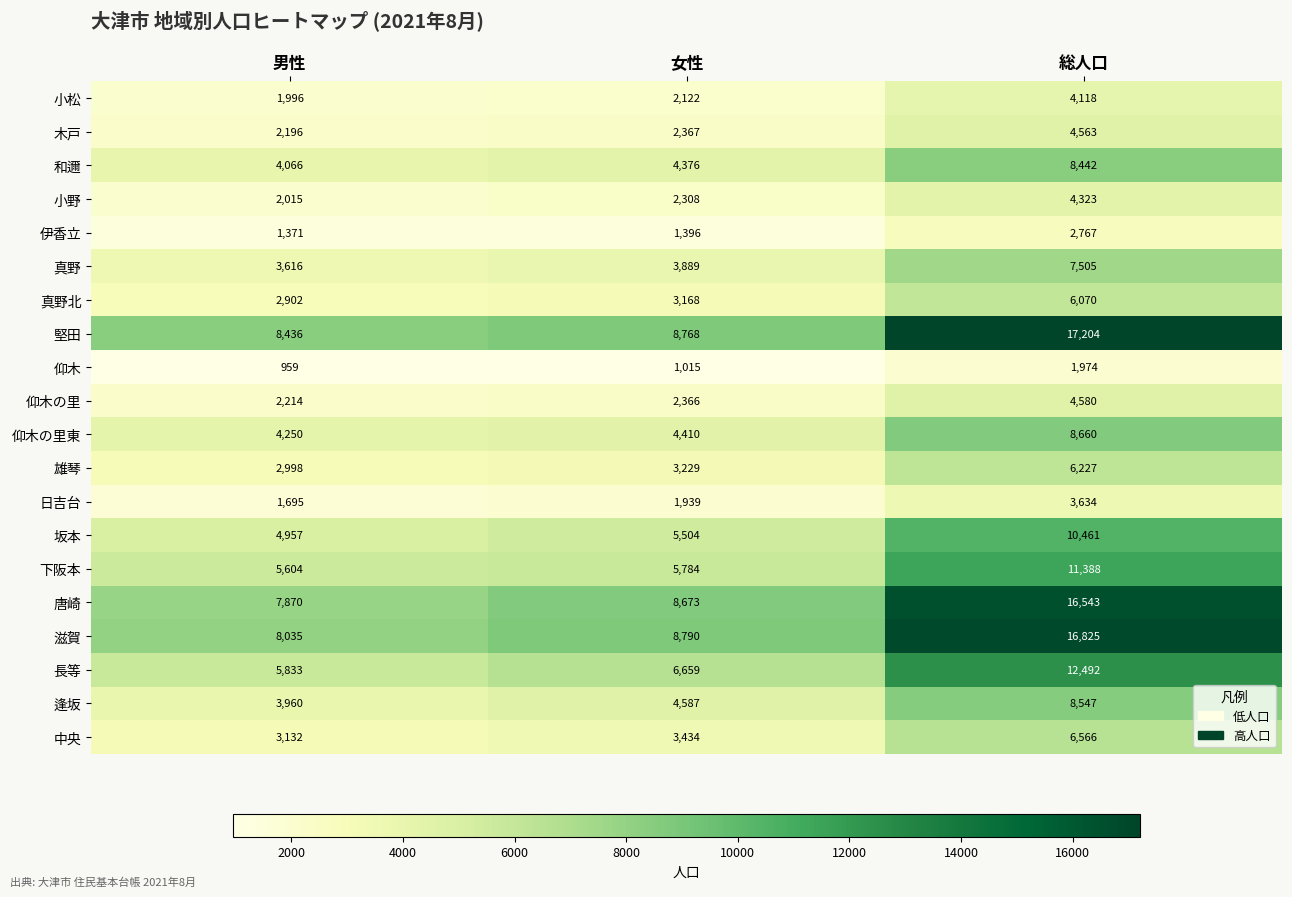

True or false: 逢坂 has a value of 3478 at 総人口.

False